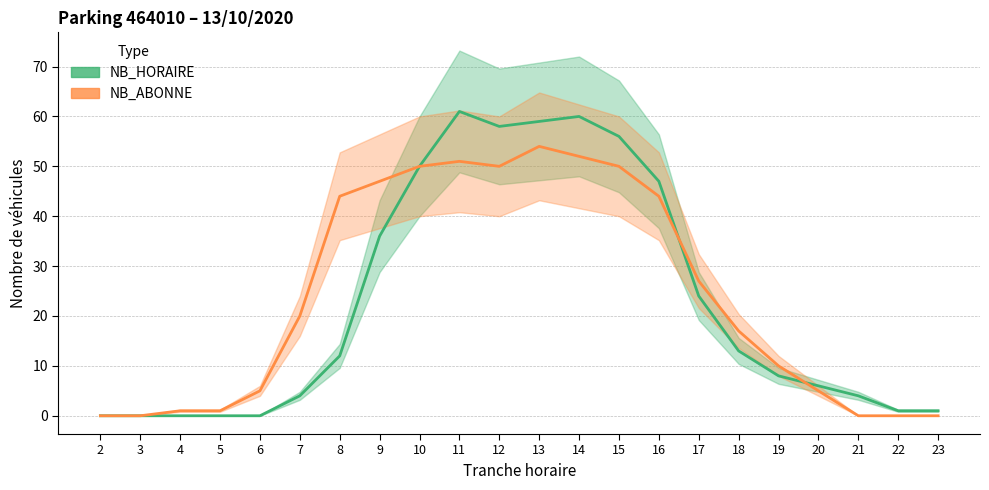

What is the difference between the NB_ABONNE values at 15 and 21?

50